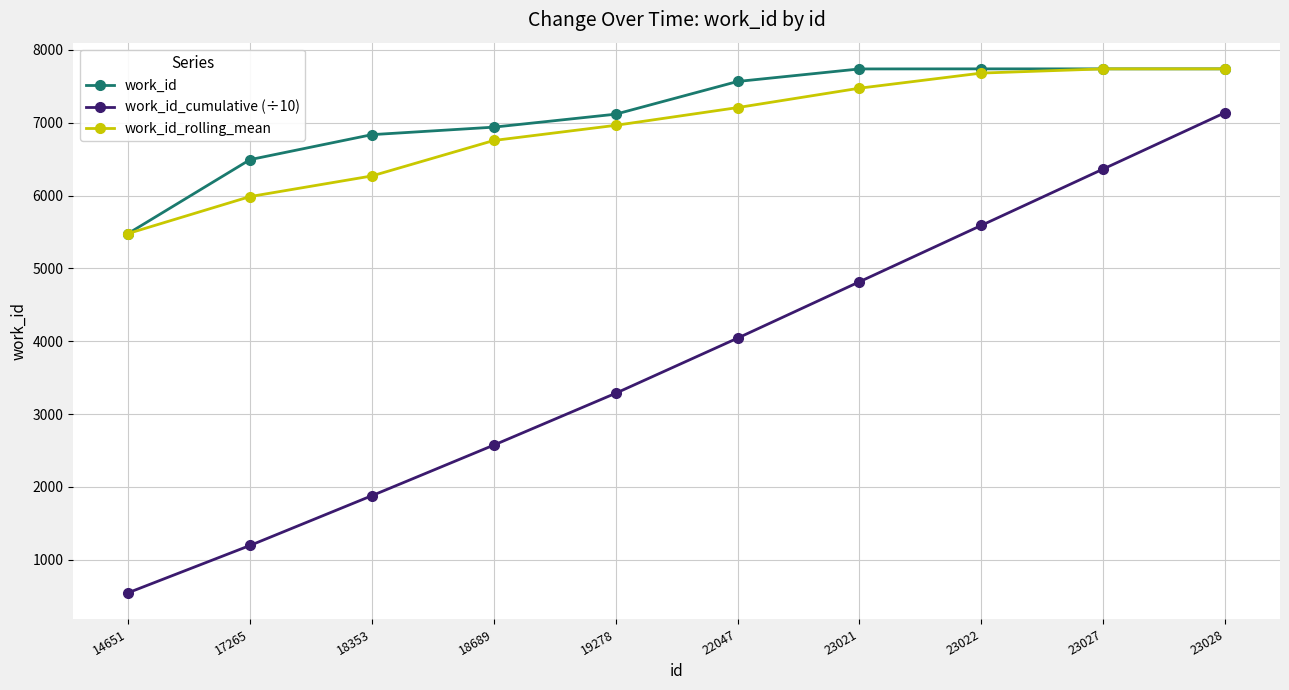

Is it true that work_id_cumulative (÷10) equals 1225.0 at 18353?

False